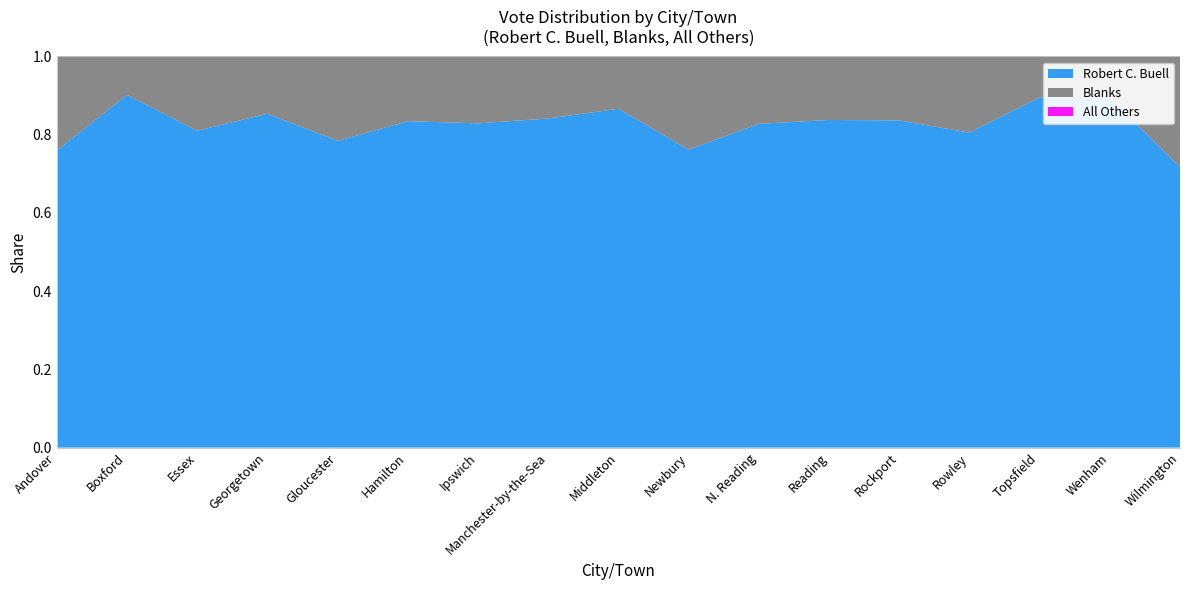

Reading left to right, what are all the values shown in this chart?

Robert C. Buell: 559	414	175	280	723	439	553	483	149	307	375	795	486	182	436	307	296
Blanks: 177	45	41	48	199	87	114	91	23	96	78	154	95	44	51	36	117
All Others: 0	0	0	0	0	0	0	0	0	0	0	0	0	0	0	0	0